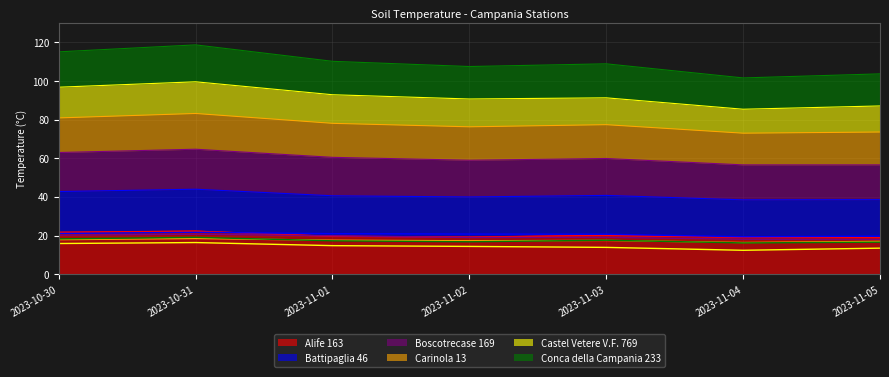

Where is Conca della Campania 233 nearest to the value 17?

2023-11-02